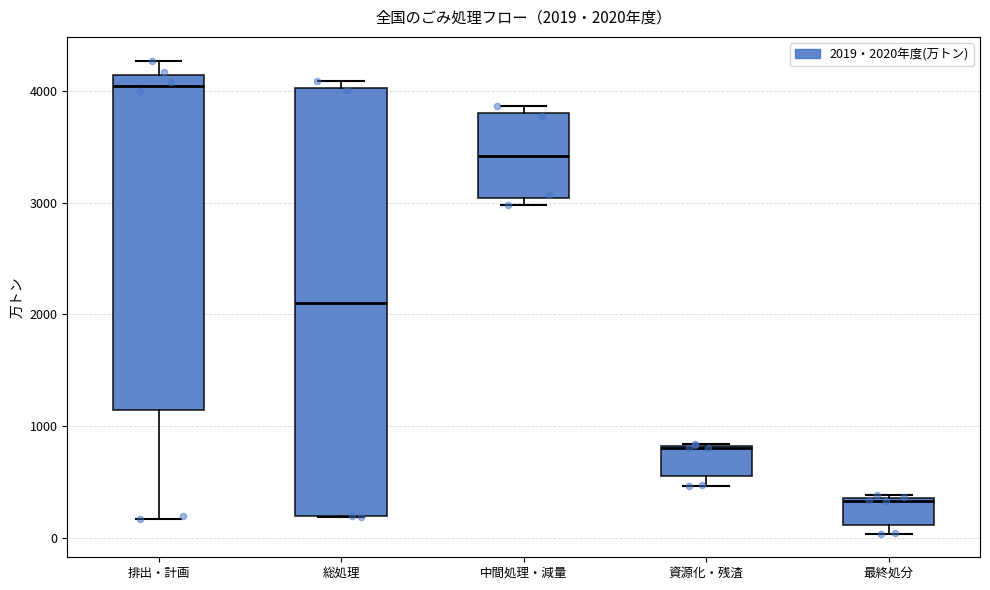

Which box is the tallest, from its lower edge to its upper edge?

総処理